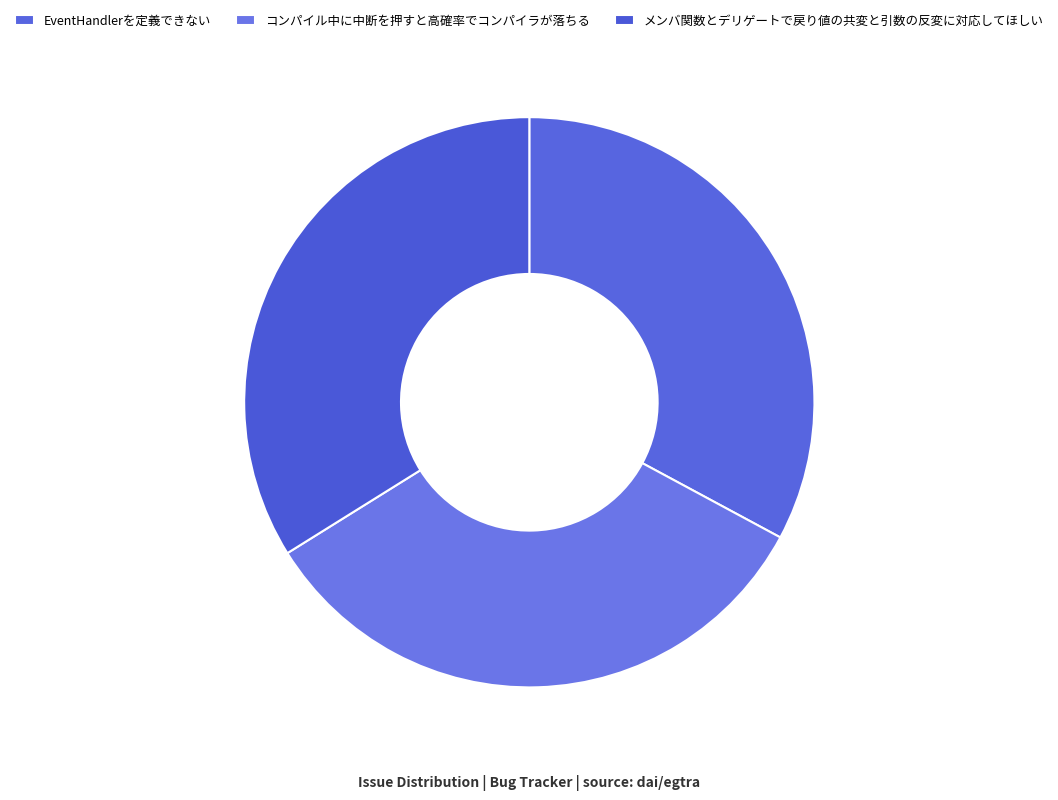

To the nearest percent, what portion does EventHandlerを定義できない represent?

33%